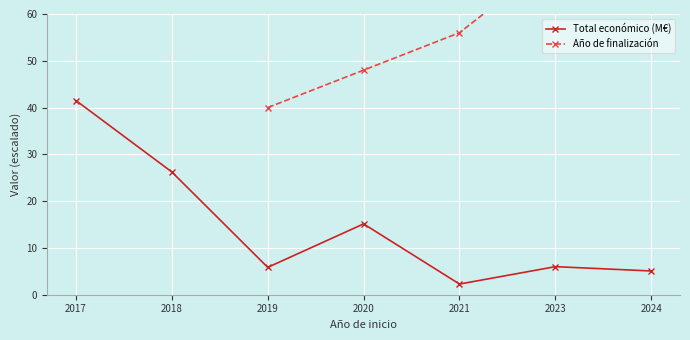

The Total económico (M€) series shows 5.1 at 2024. True or false?

True